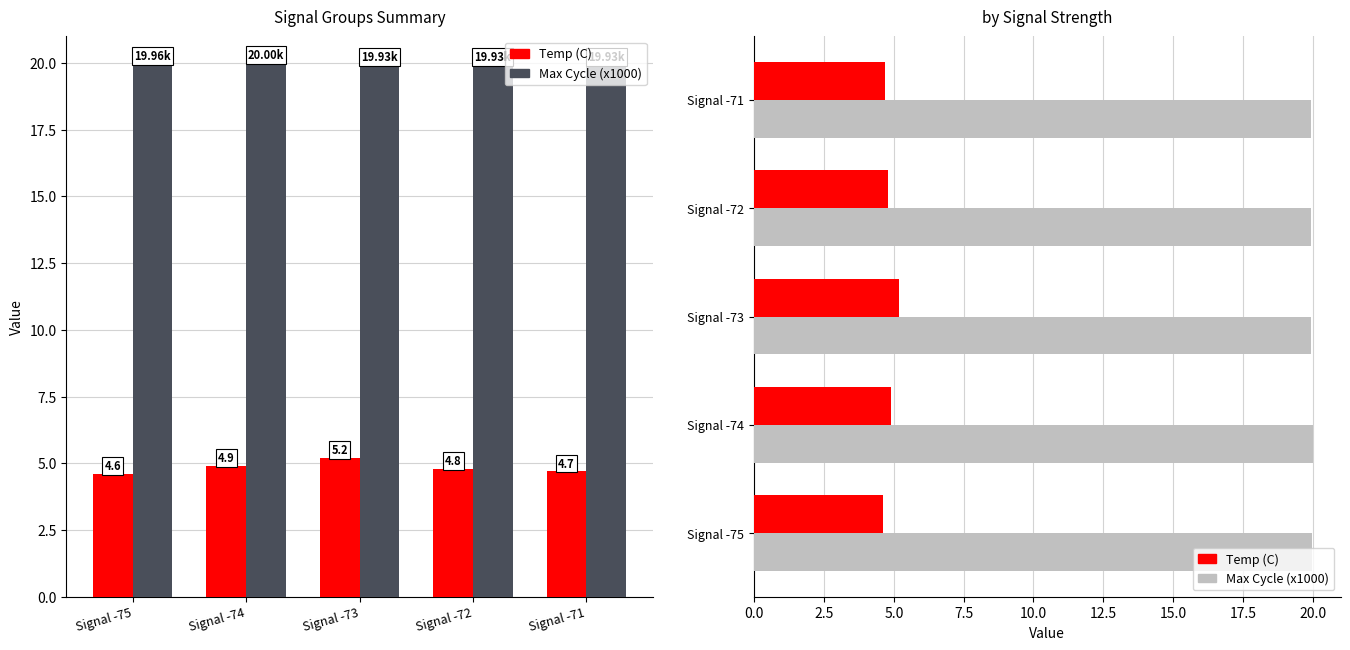

At which category does the chart reach its minimum across all series?

Signal -75